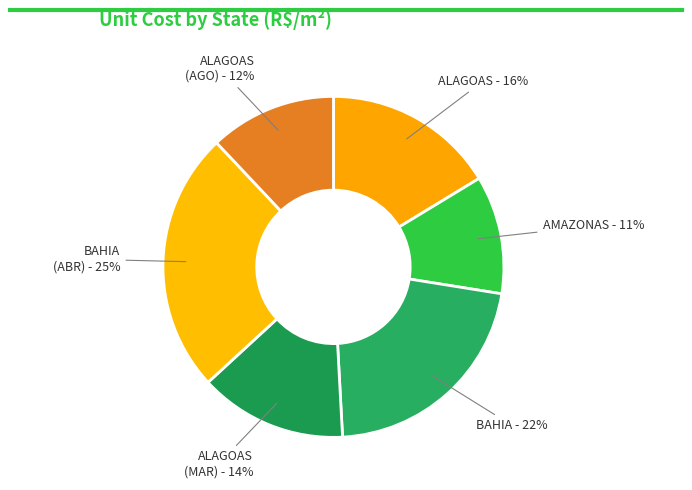

Rank the categories by value from lowest to highest.

AMAZONAS, ALAGOAS (AGO), ALAGOAS (MAR), ALAGOAS, BAHIA, BAHIA (ABR)